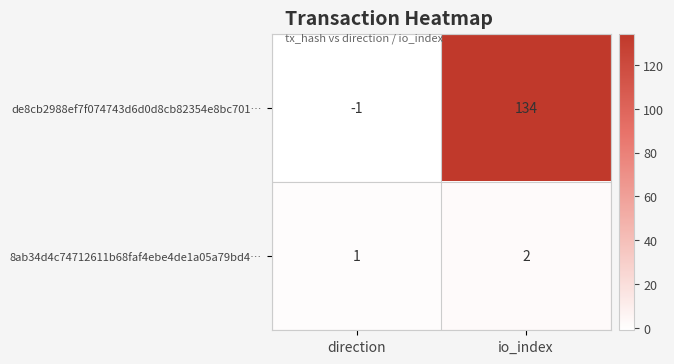

Is it true that de8cb2988ef7f074743d6d0d8cb82354e8bc701… equals -1 at direction?

True